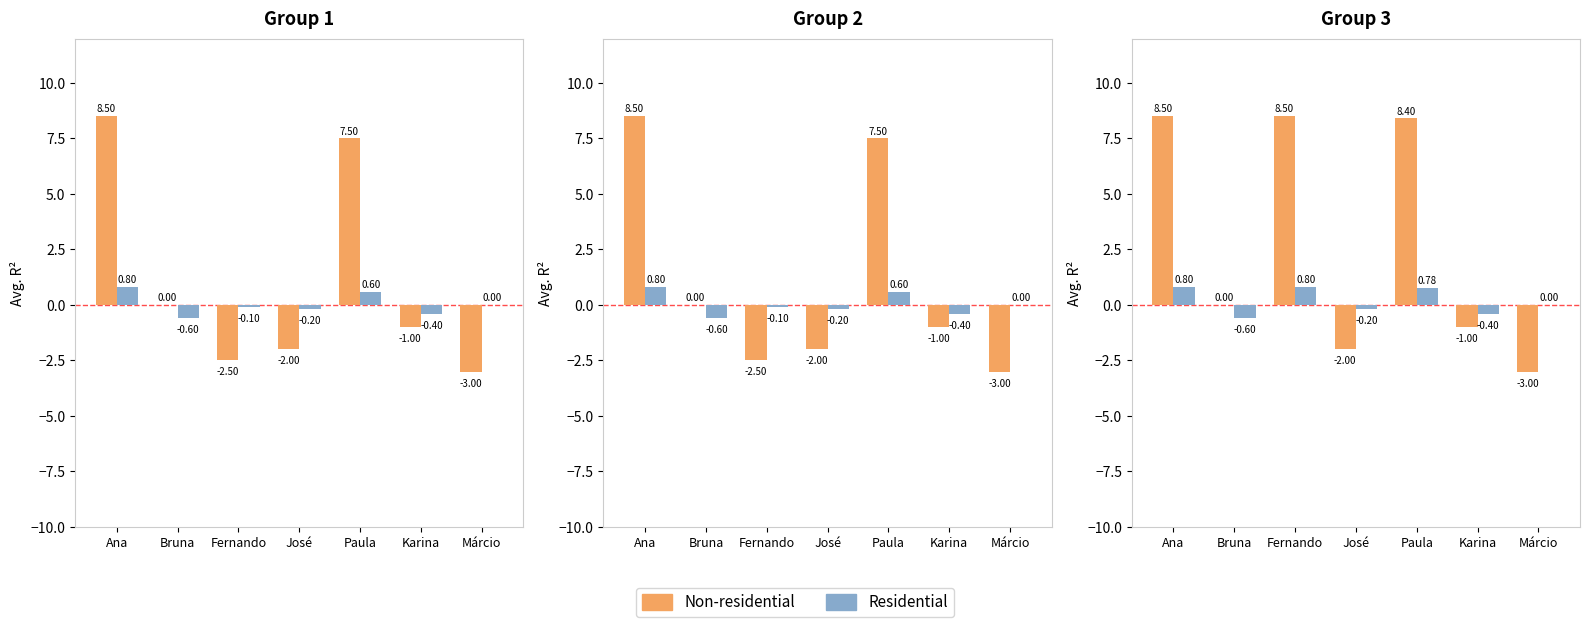

True or false: Residential has a value of 0.0 at Márcio.

True